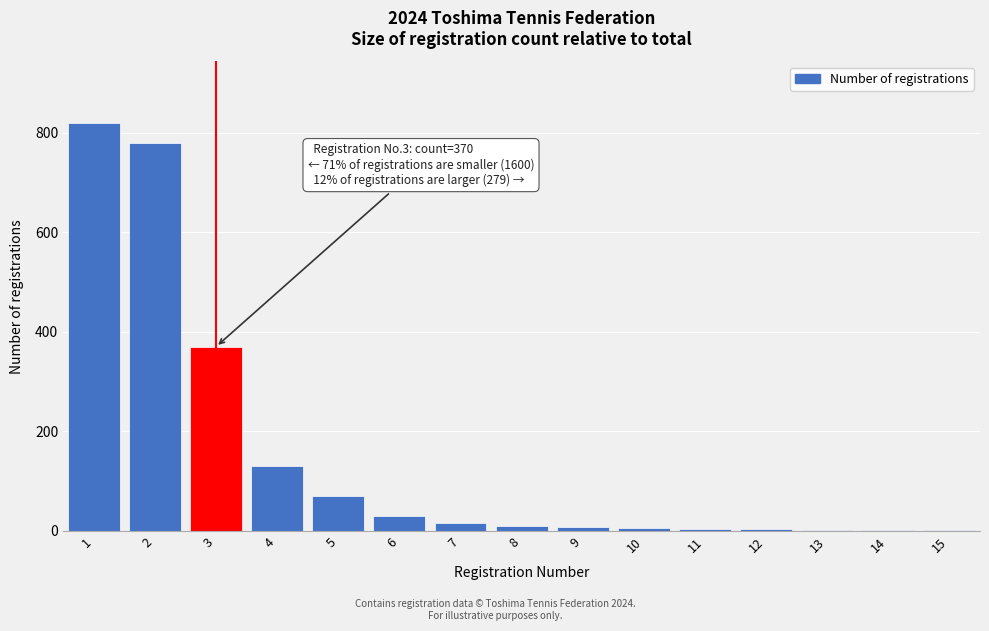

The value at 1 is 1288. True or false?

False